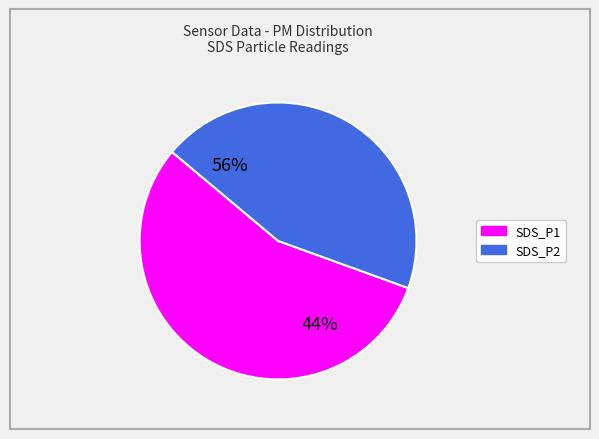

To the nearest percent, what is the combined percentage of SDS_P1 and SDS_P2?

100%